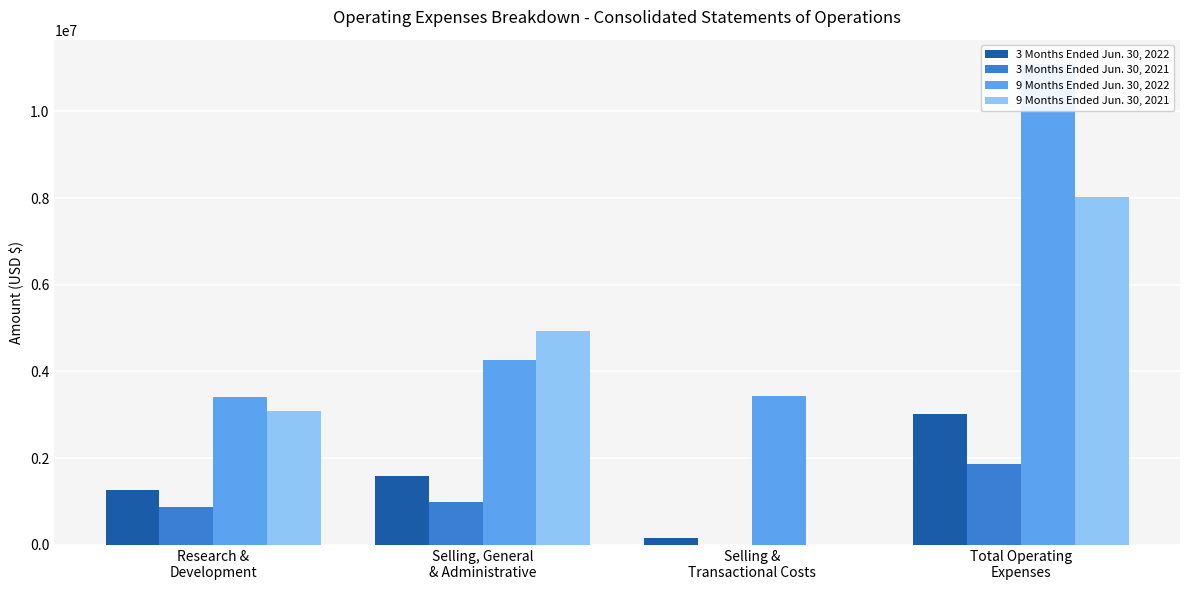

How many distinct data groups are displayed?

4